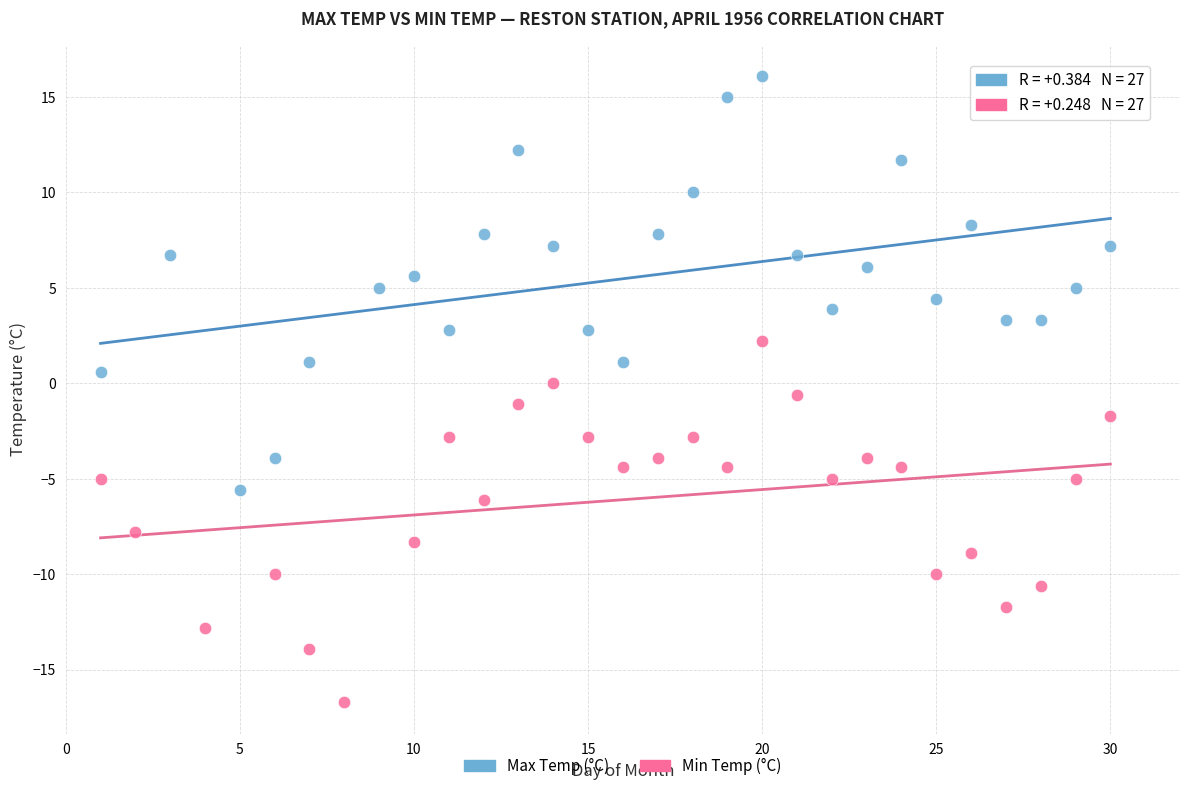

Which series has the largest Y range (max minus min)?

Max Temp (°C)